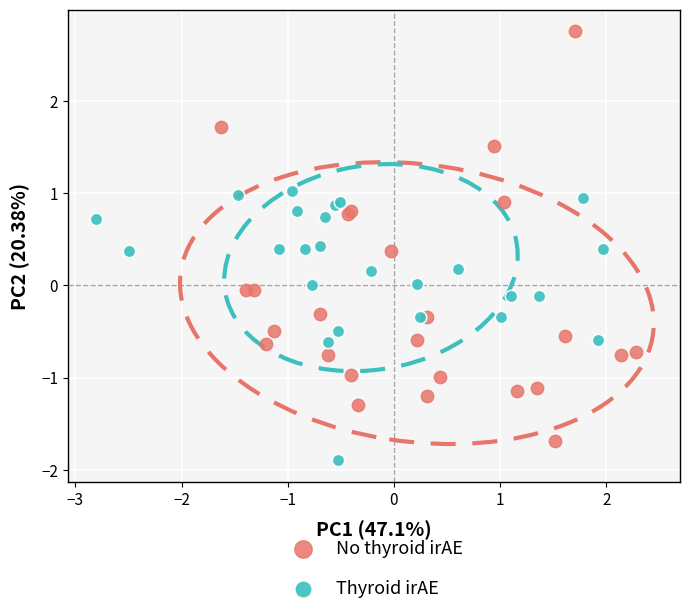

Which series contains the lowest Y value?

Thyroid irAE